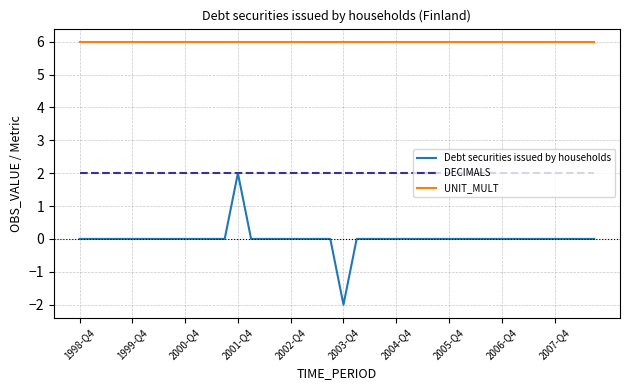

What is the smallest value displayed?

-2